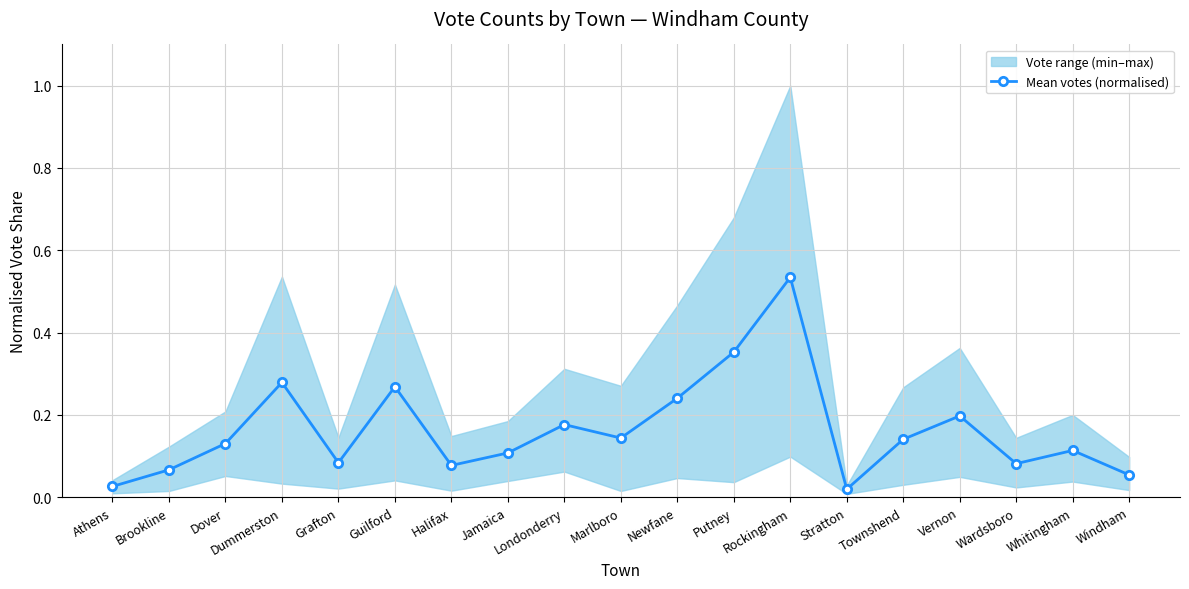

How many lines are shown in the chart?

1